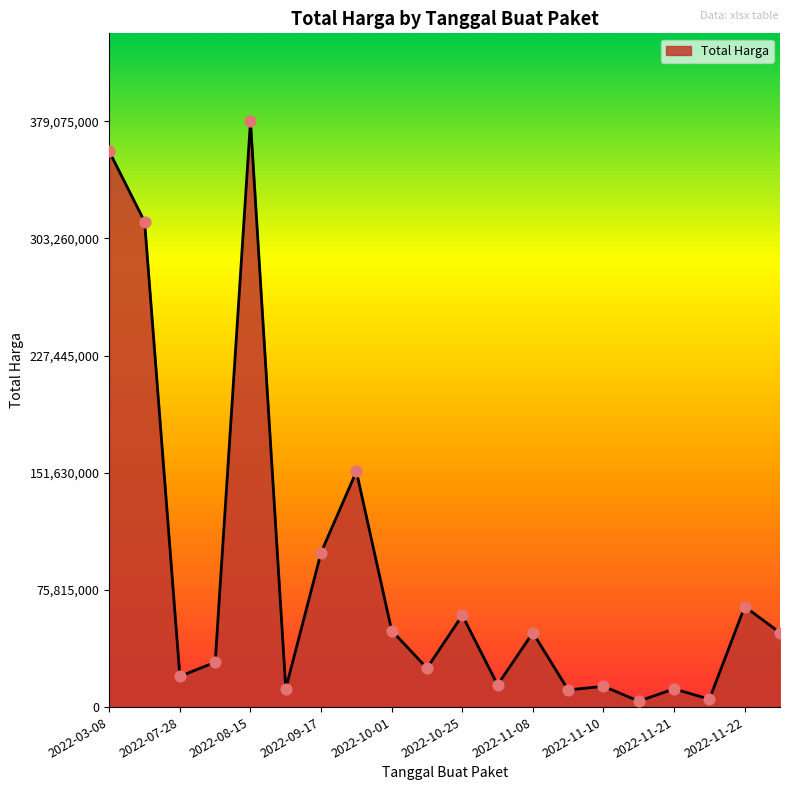

What is the maximum value shown in the chart?

379075000